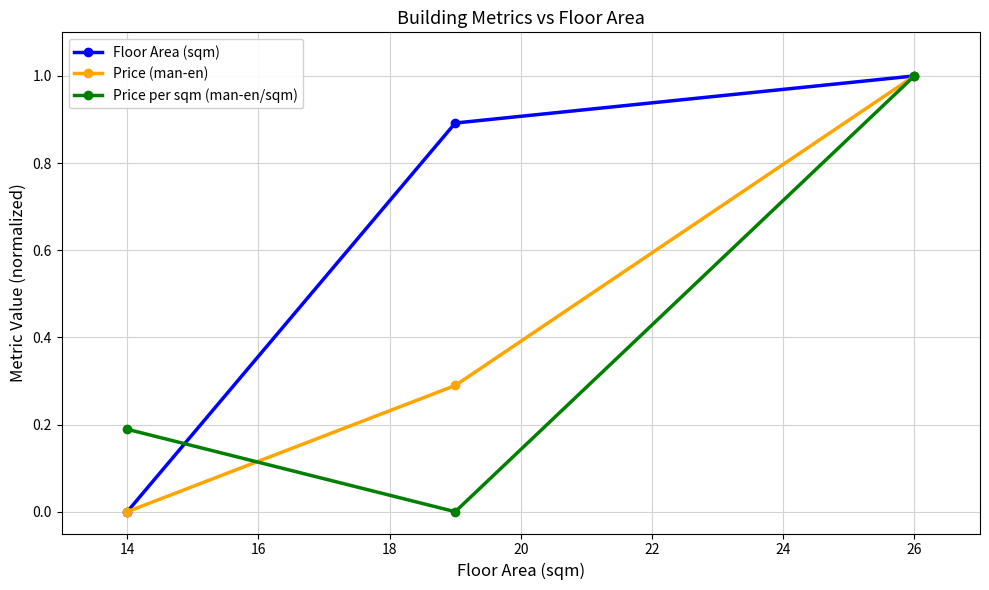

What is the maximum value shown in the chart?

1.0